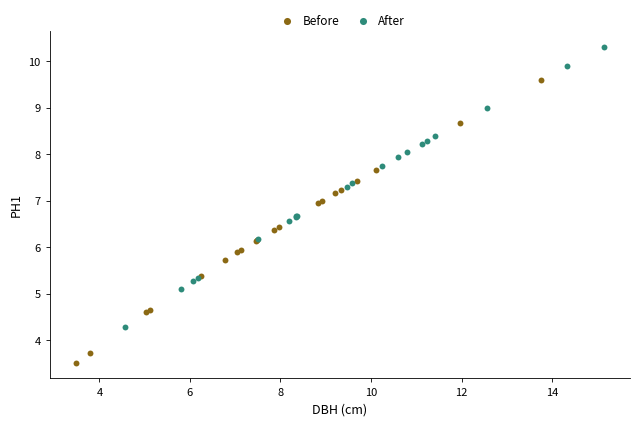

Which series has the largest Y range (max minus min)?

Before